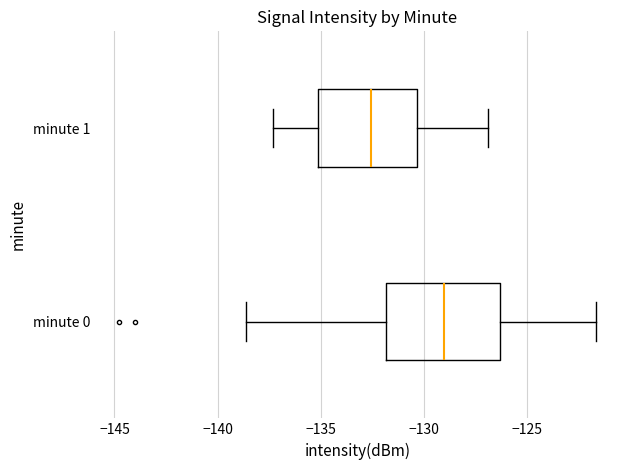

Reading bottom to top, read every box against the x-axis: the position of its median line, the range the box covers, and the ends of its whiskers. The values are not printed on the chart, so give them approximately, as read against the axis.

minute 0: median -129.0, box -132.0 to -126.5, whiskers -138.5 to -121.5
minute 1: median -132.5, box -135.0 to -130.5, whiskers -137.5 to -127.0